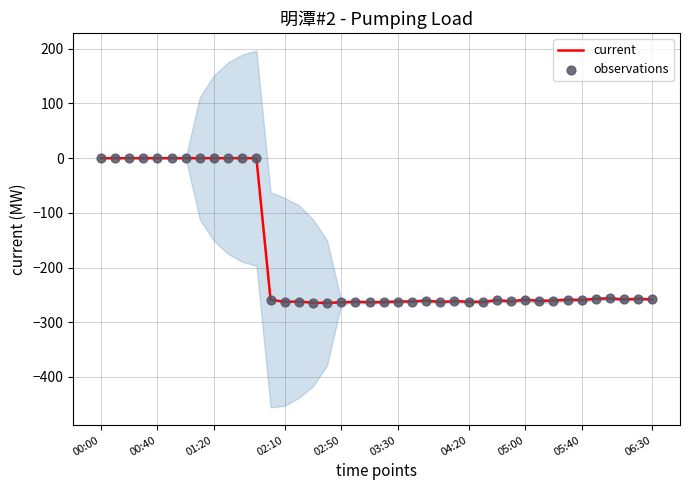

Which series reaches the maximum Y coordinate?

current